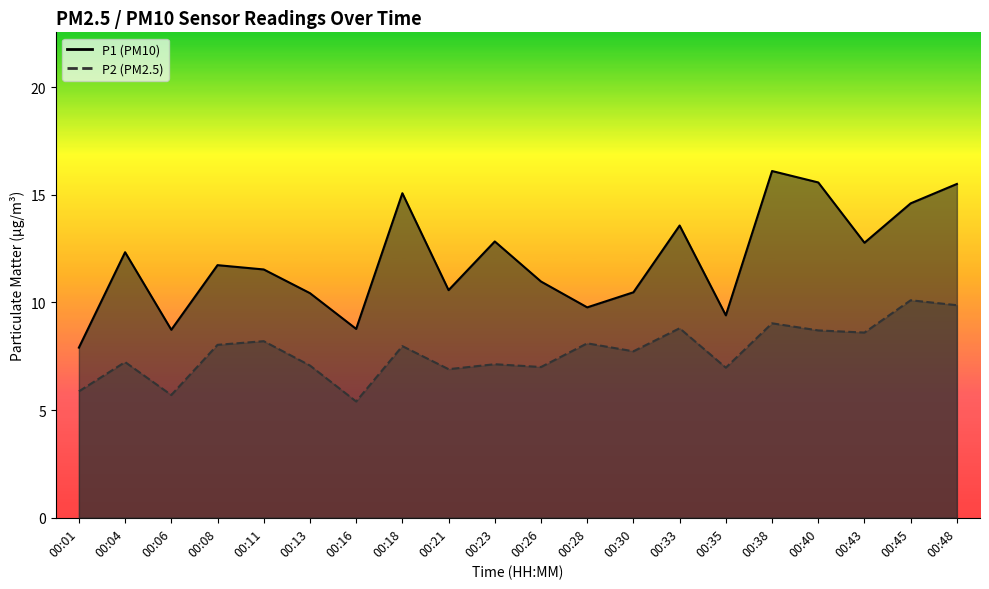

What is the minimum value shown in the chart?

5.4